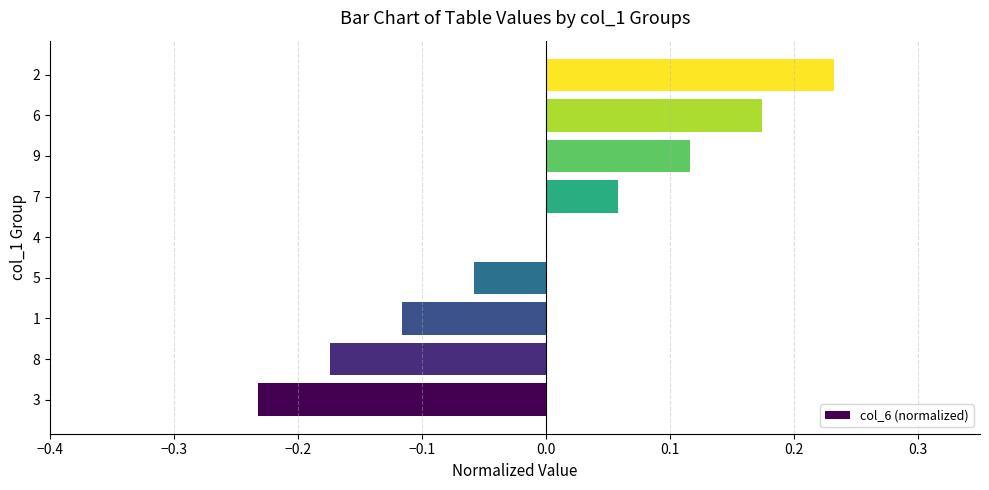

What is the change in value from 5 to 2?

+0.3